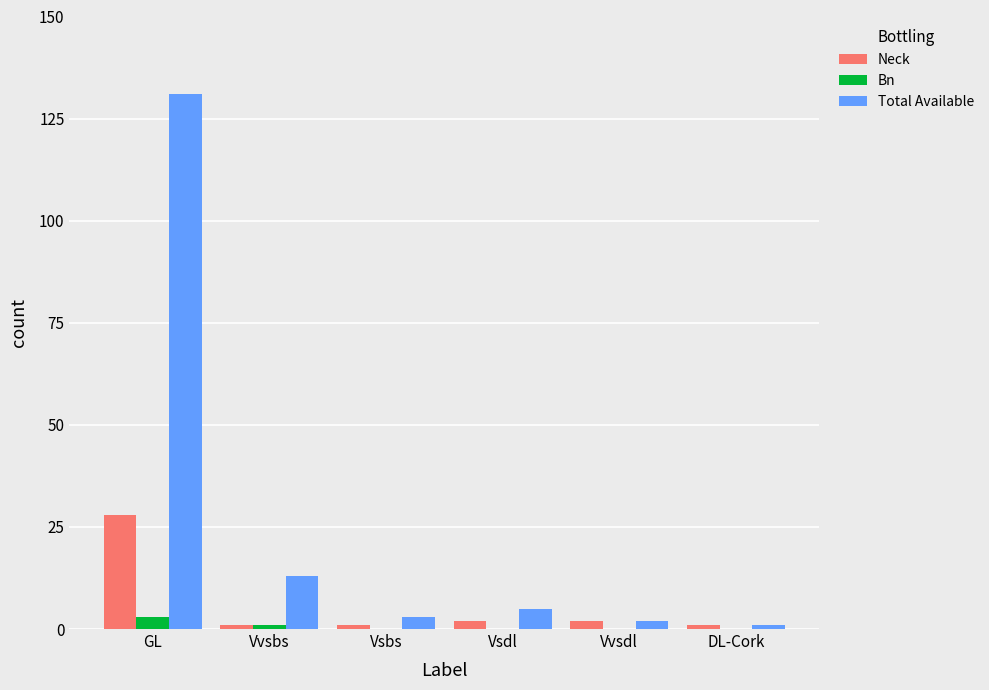

Which series has the largest total across all categories?

Total Available